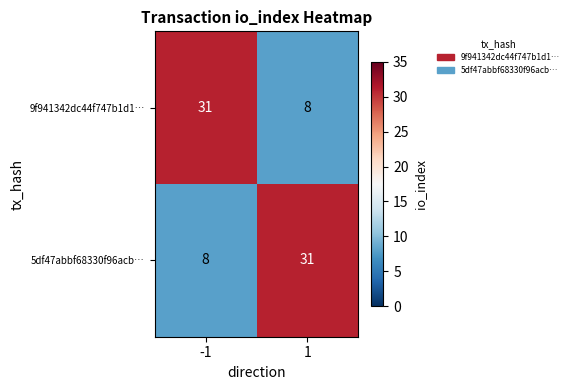

What is the difference between the maximum and minimum values in the 5df47abbf68330f96acb… series?

23